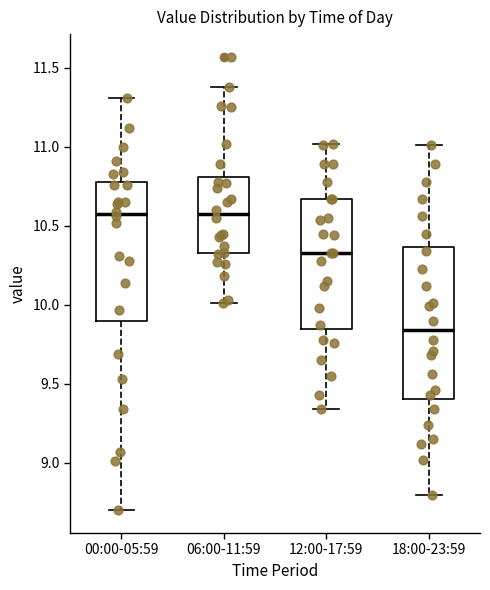

Reading left to right, transcribe this box plot: for each box, give where its median line is, the range the box spans, and where its two whiskers end, as read against the y-axis. The values are not printed on the chart, so give them approximately, as read against the axis.

00:00-05:59: median 10.60, box 9.90 to 10.80, whiskers 8.70 to 11.30
06:00-11:59: median 10.60, box 10.35 to 10.80, whiskers 10.00 to 11.40
12:00-17:59: median 10.35, box 9.85 to 10.65, whiskers 9.35 to 11.00
18:00-23:59: median 9.85, box 9.40 to 10.35, whiskers 8.80 to 11.00